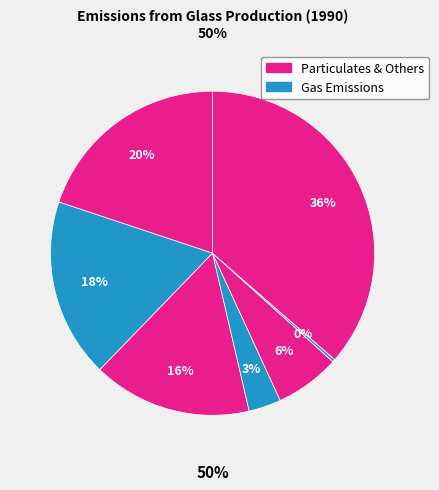

To the nearest percent, what is the difference between the largest and smallest slice percentages?

36%